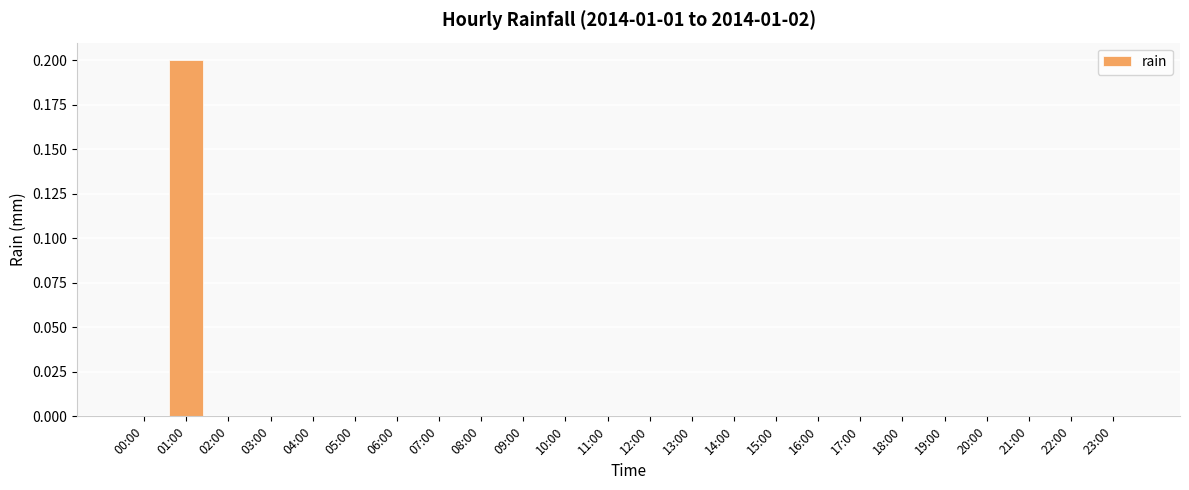

The chart shows a value of -0.1 at 06:00. True or false?

False